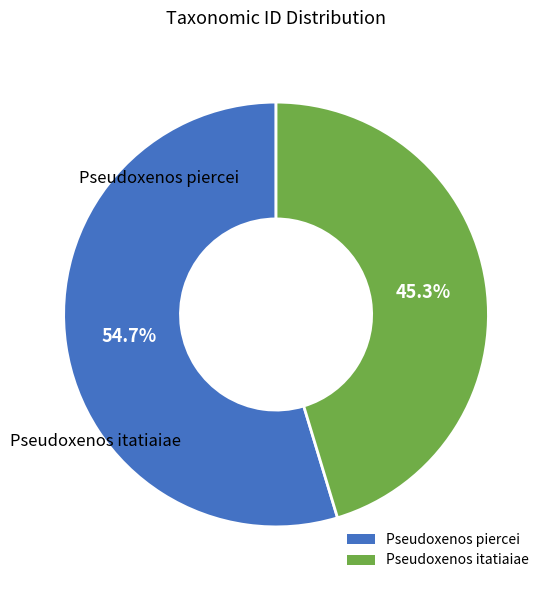

Approximately how many times larger is the value at Pseudoxenos itatiaiae compared to Pseudoxenos piercei?

0.8